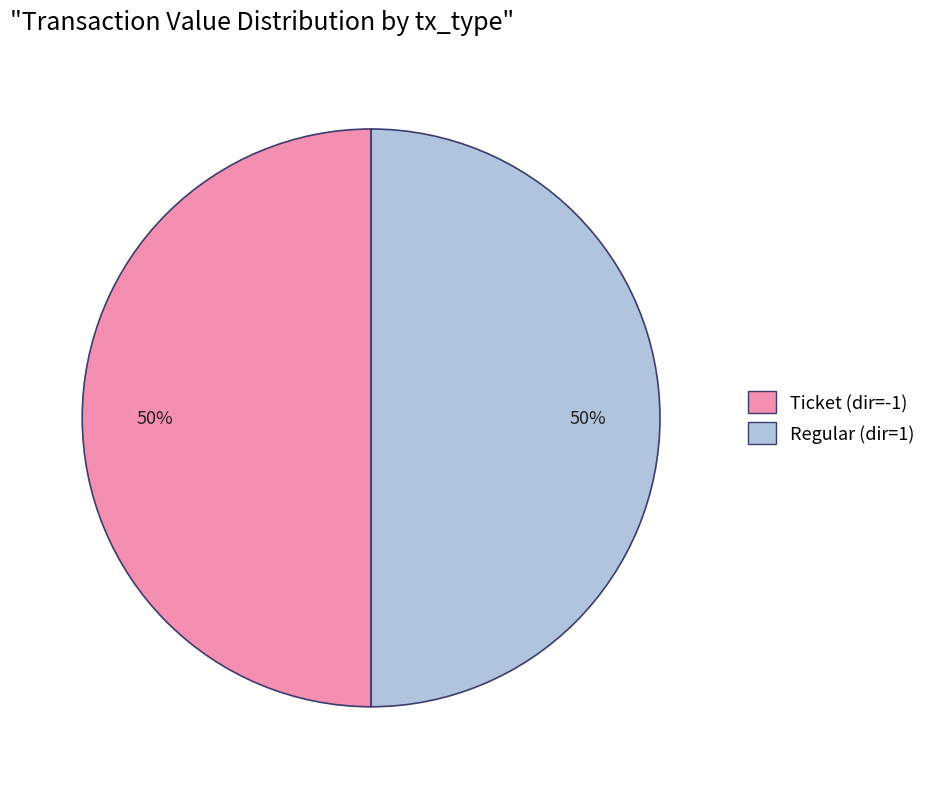

To the nearest percent, what is the average slice percentage?

50%